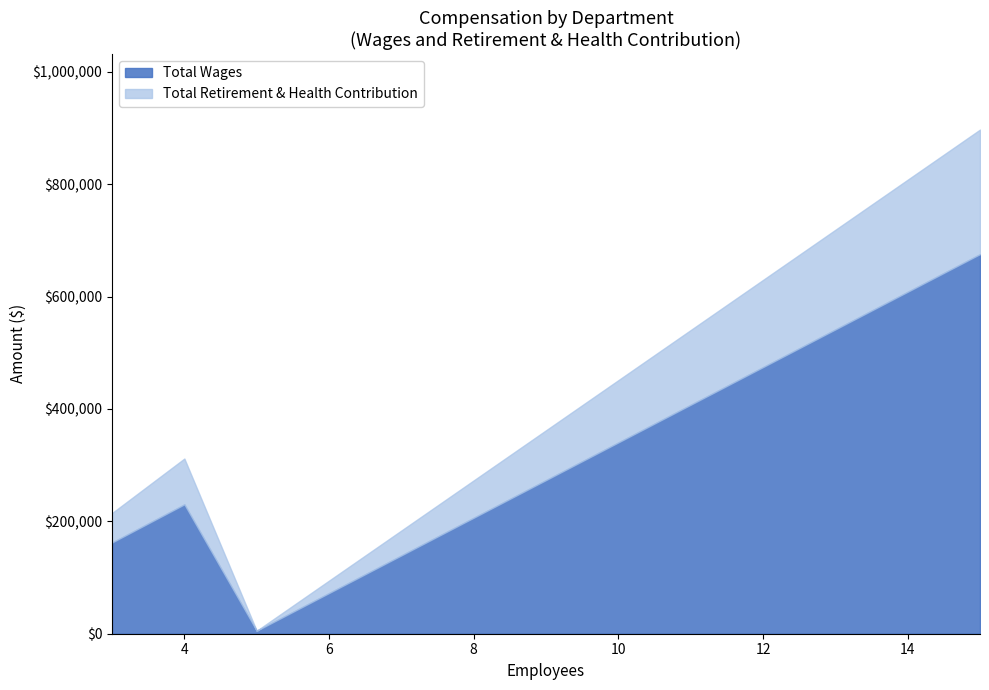

Does the chart display data point markers on the line(s)?

No